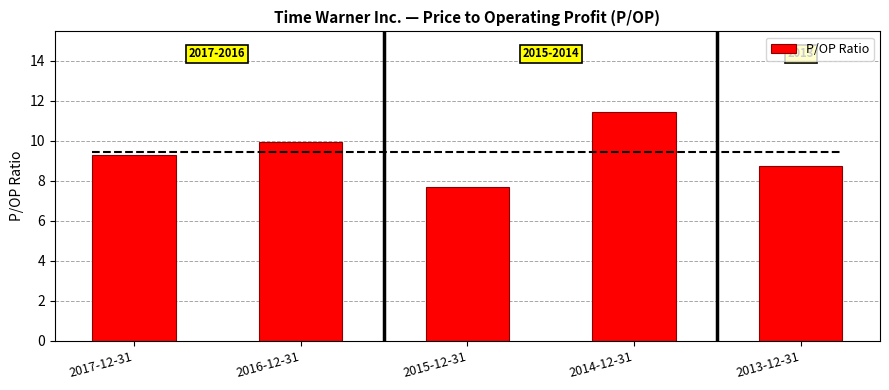

What is the difference between the maximum and minimum values?

3.8